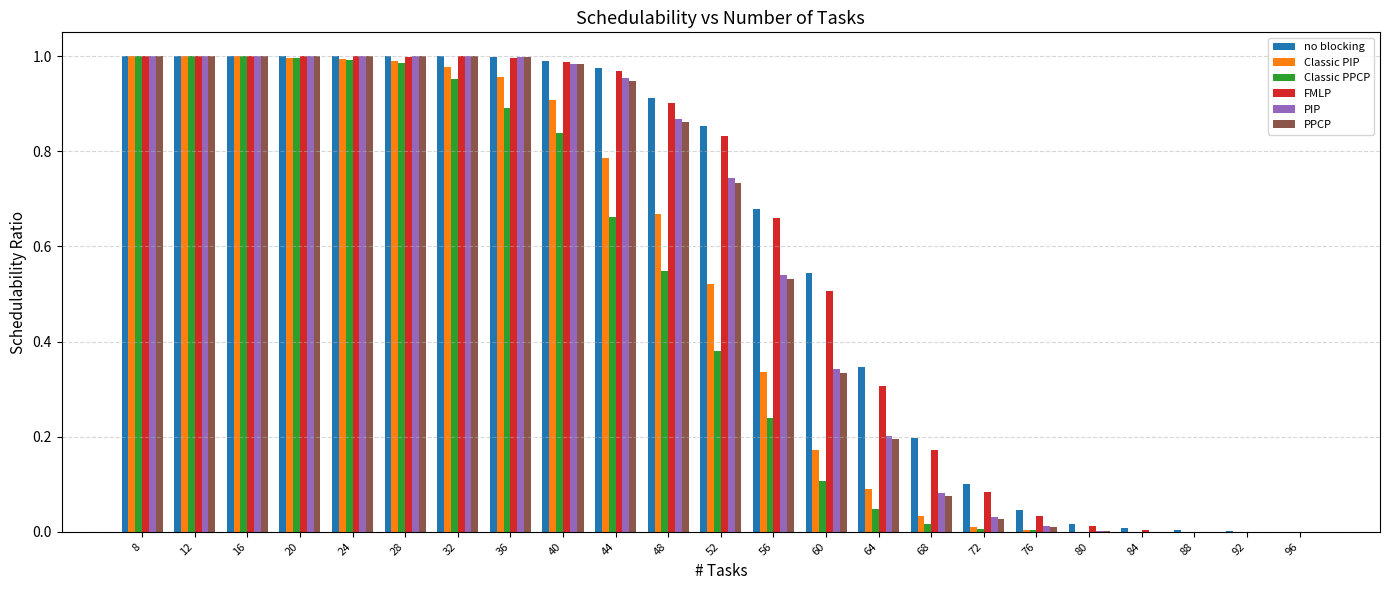

How many data points does each series have?

23